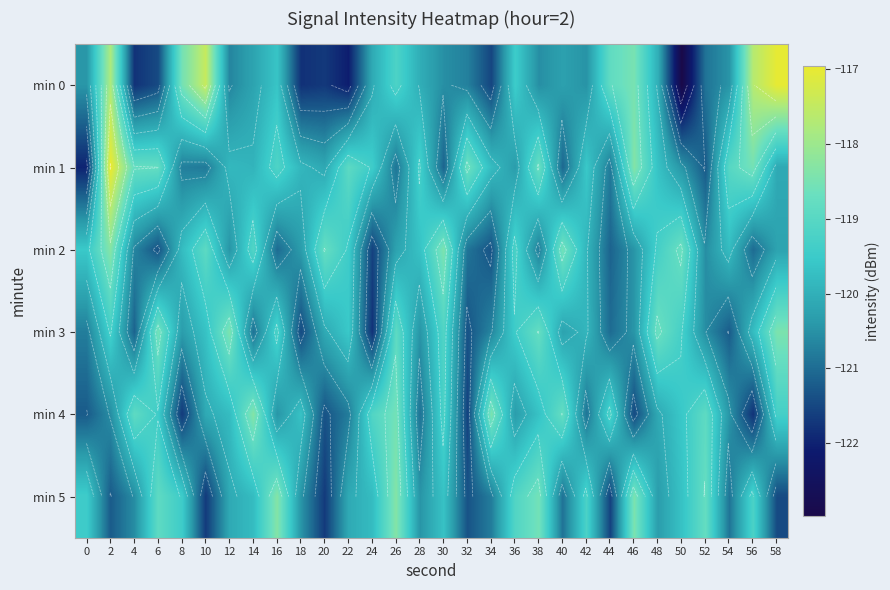

Where is min 5 nearest to the value -120?

12